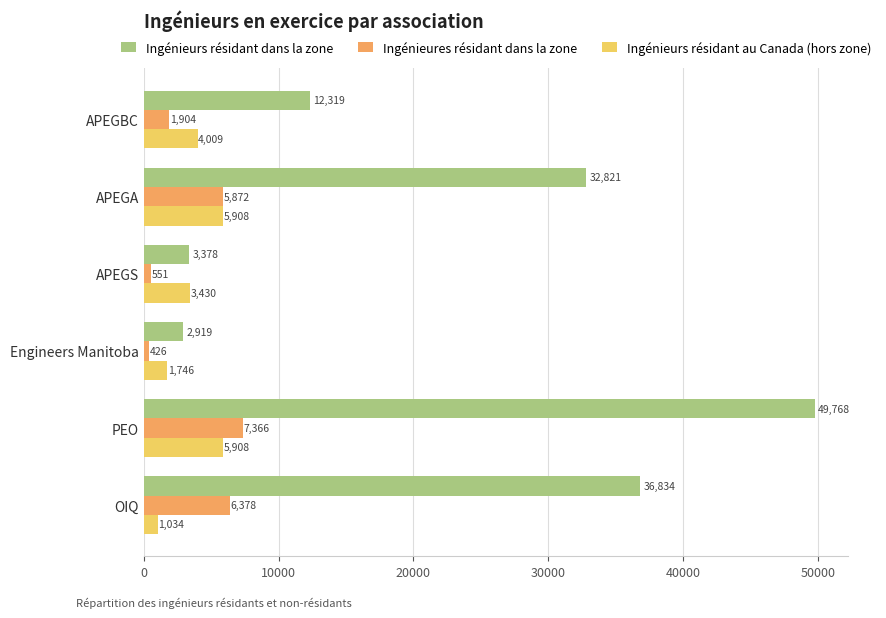

At which label is Ingénieurs résidant au Canada (hors zone) closest to 3471?

APEGS